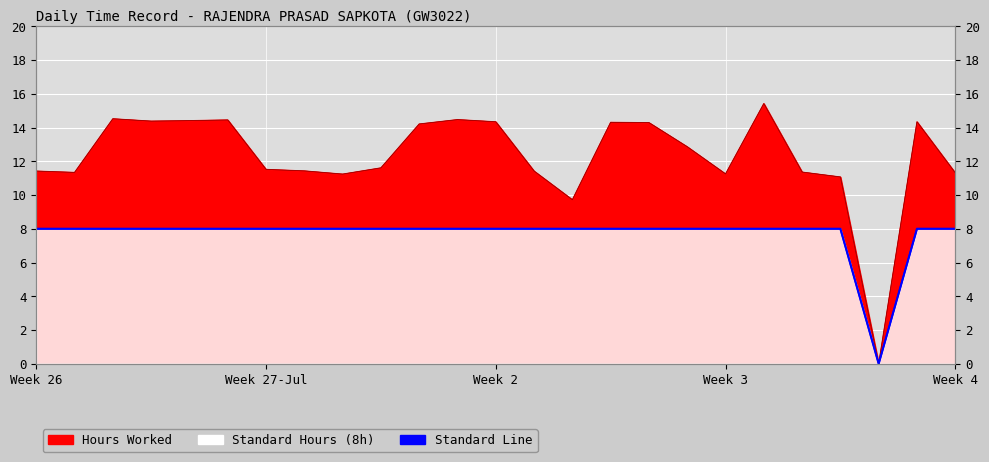

True or false: there are more than 1 points higher than both neighbors.

False